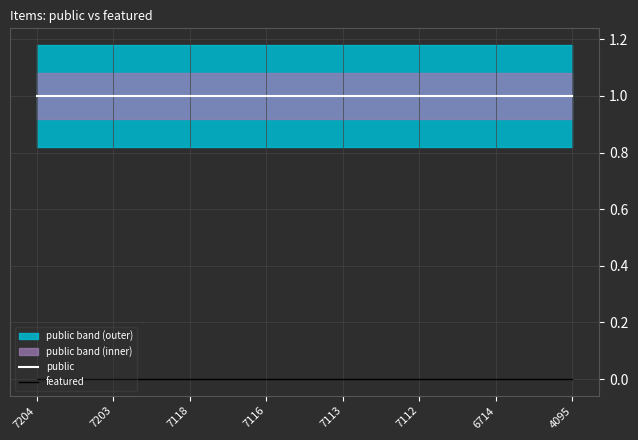

What is the average value of the public series?

1